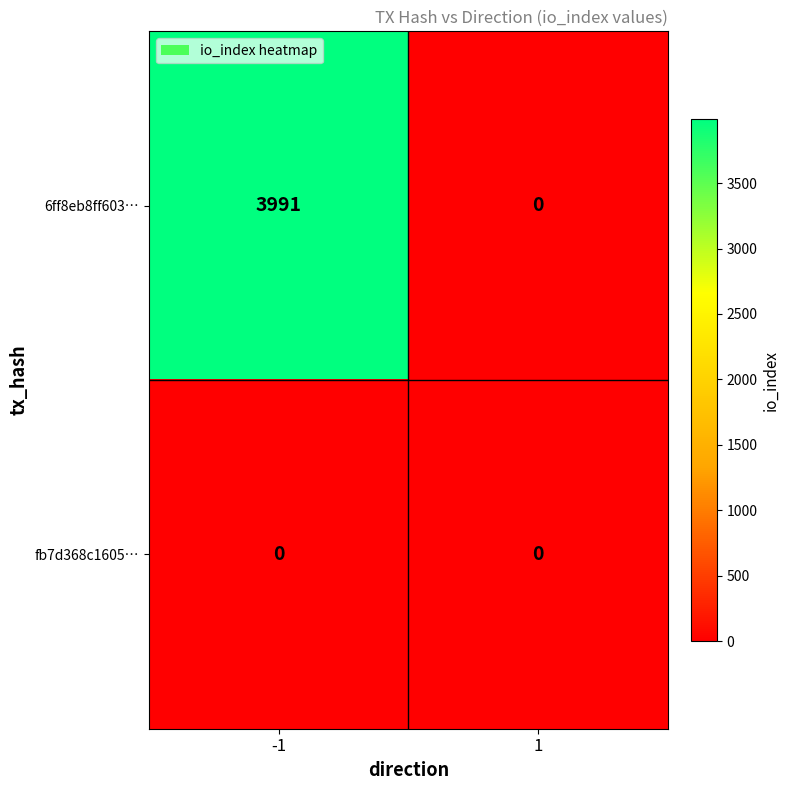

Reading left to right, extract all data points from this chart.

6ff8eb8ff603…: 3991	0
fb7d368c1605…: 0	0